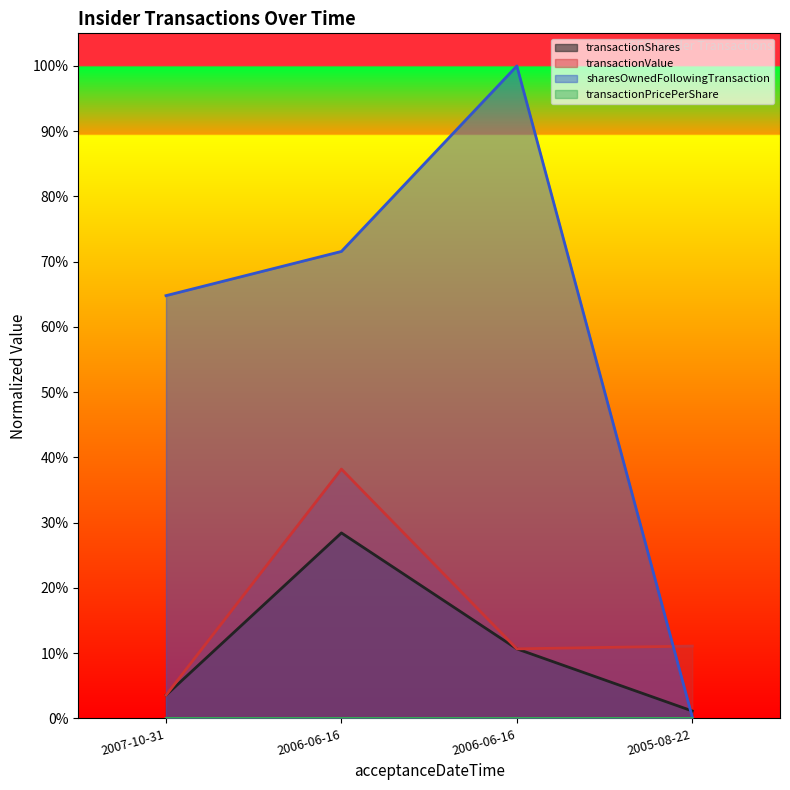

Between 2007-10-31 and 2006-06-16, which series saw the biggest shift?

sharesOwnedFollowingTransaction